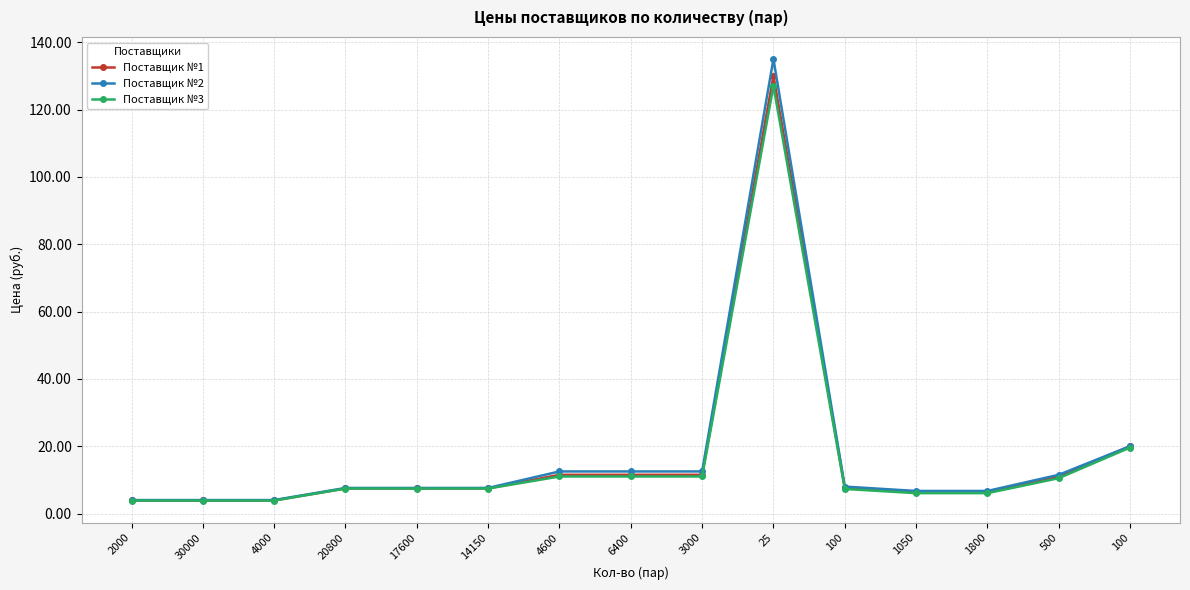

What is the smallest value displayed?

3.9